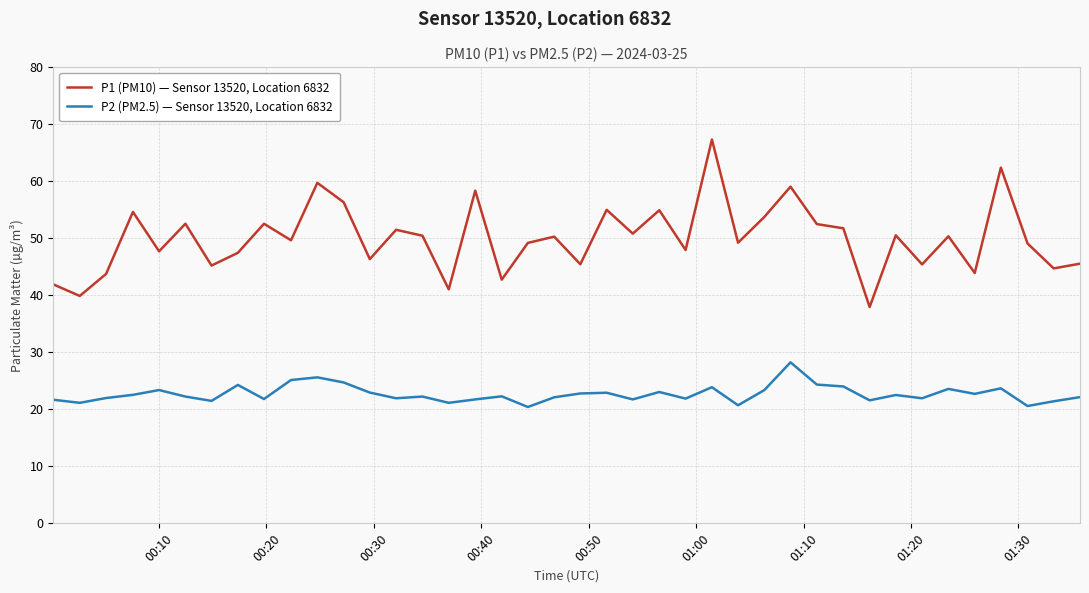

What is the greatest value displayed?

67.3